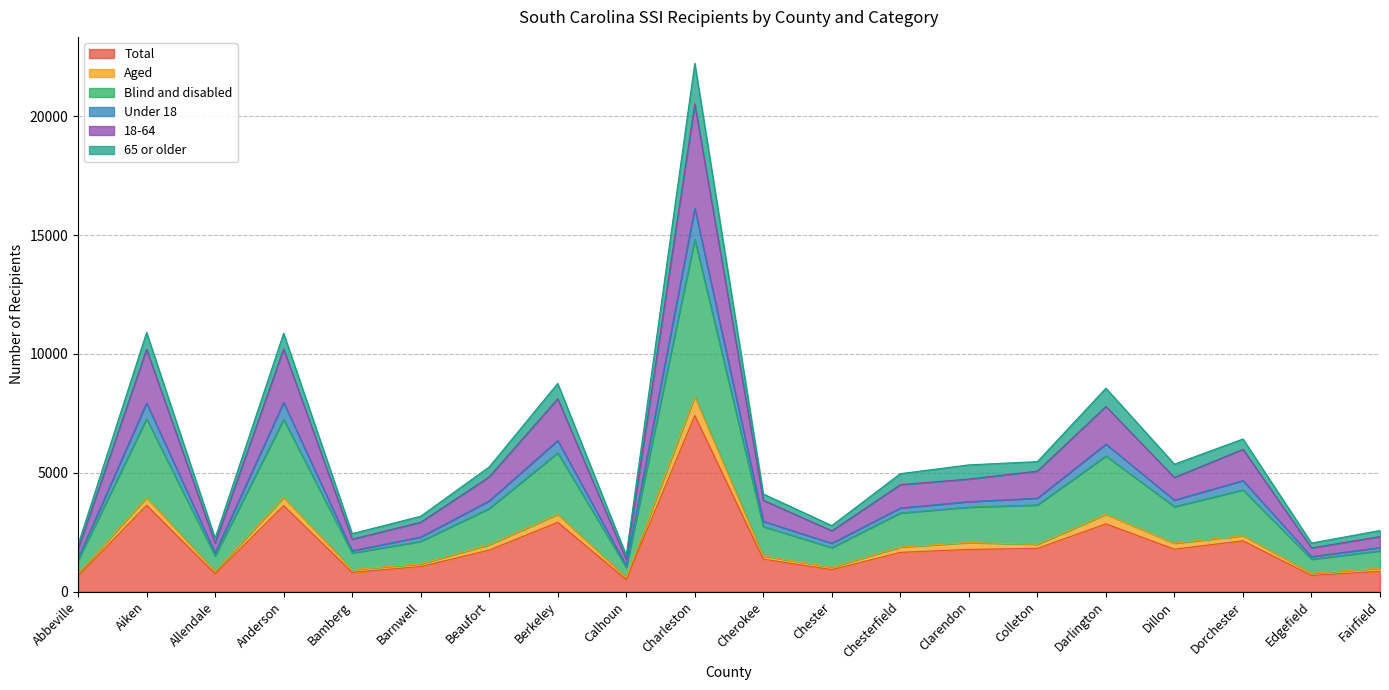

Rank the categories by 18-64 value from highest to lowest.

Charleston, Aiken, Anderson, Berkeley, Darlington, Dorchester, Colleton, Dillon, Clarendon, Beaufort, Chesterfield, Cherokee, Barnwell, Chester, Fairfield, Bamberg, Allendale, Edgefield, Abbeville, Calhoun